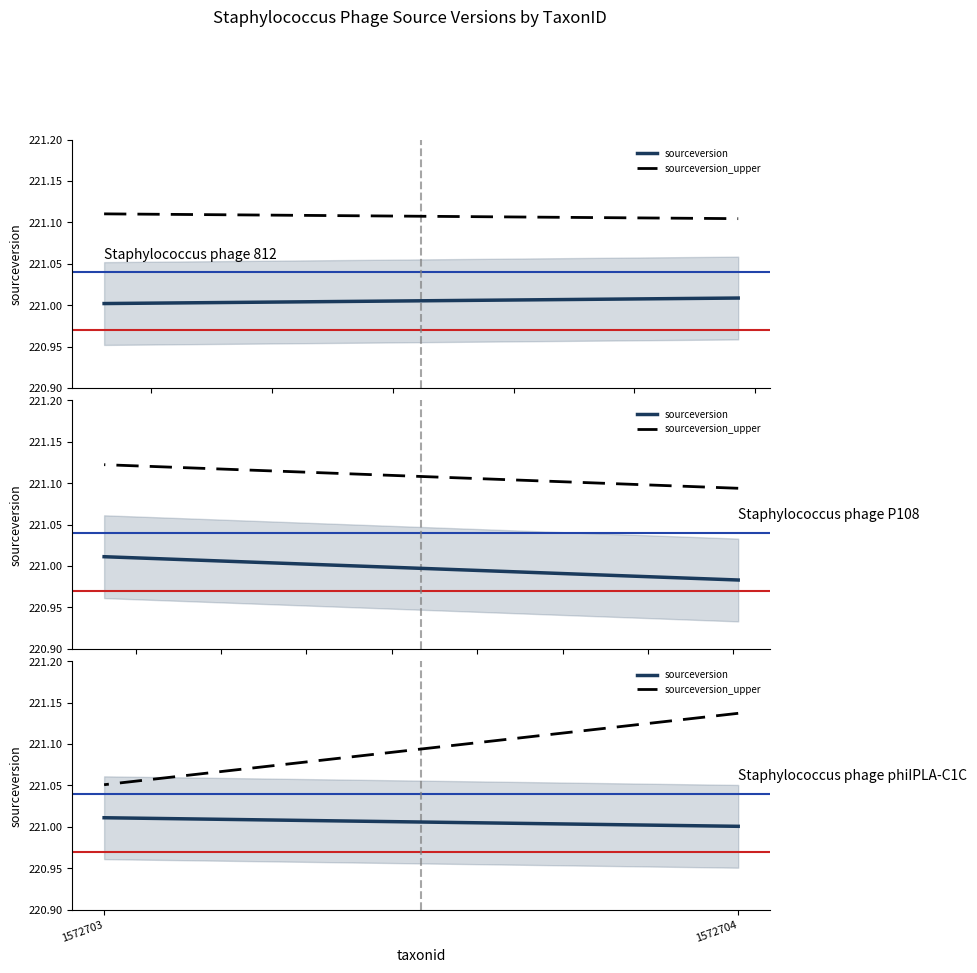

Does the chart have visible grid lines?

No